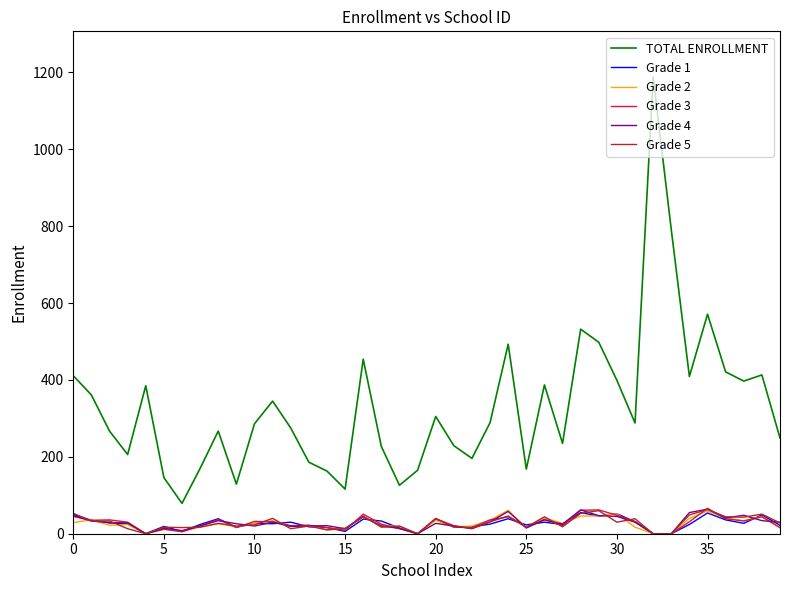

What is the maximum value shown in the chart?

1188